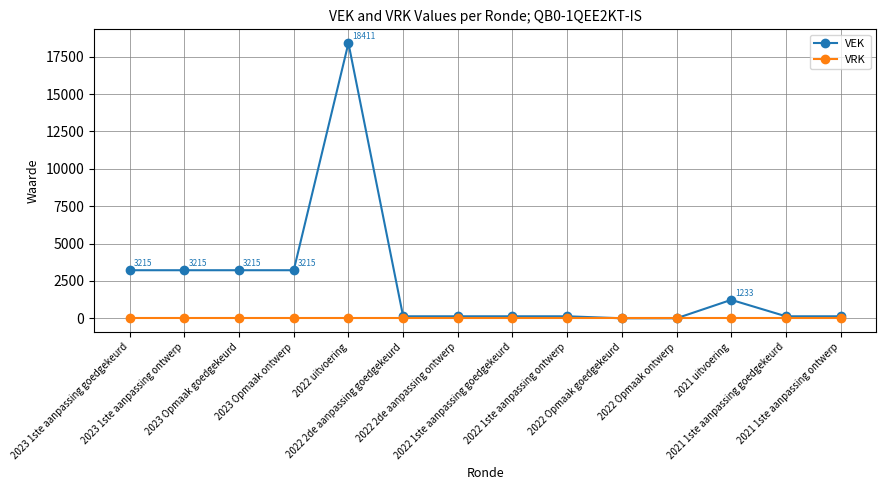

What is the label of the 1st point from the right?

2021 1ste aanpassing ontwerp